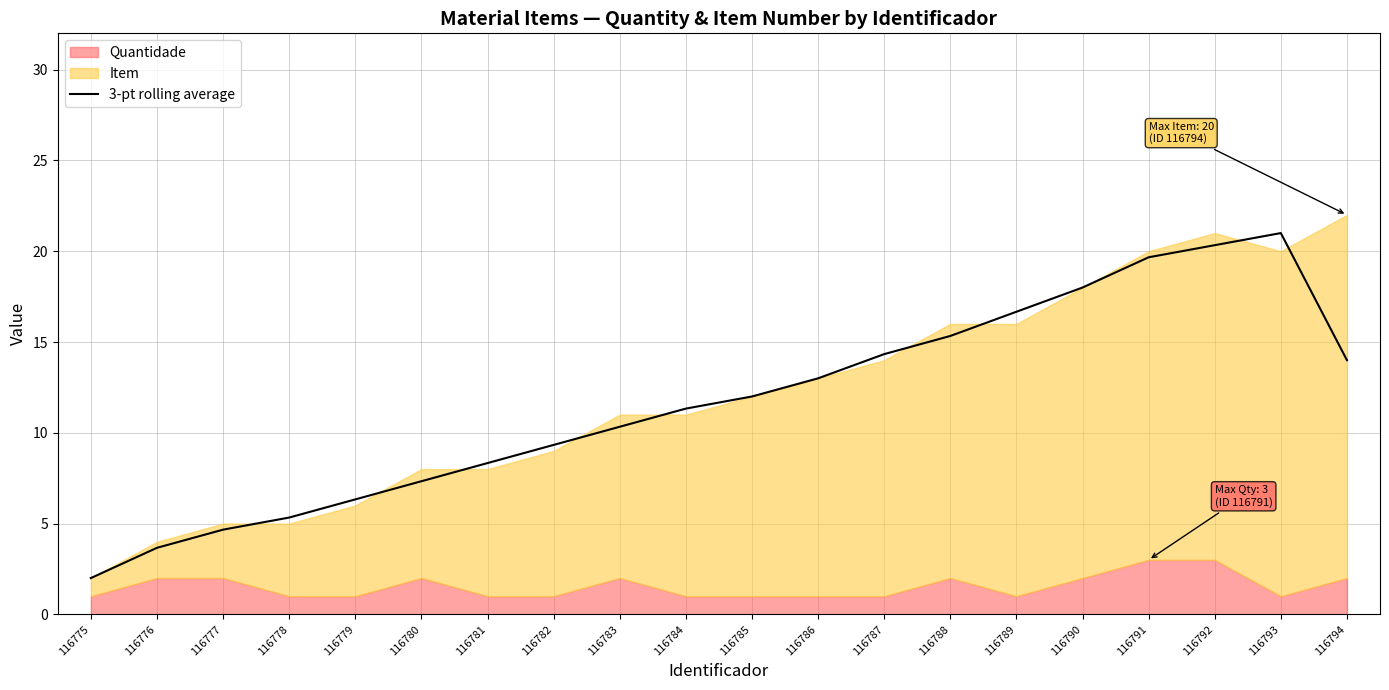

The value at 116791 is 19.7. True or false?

True